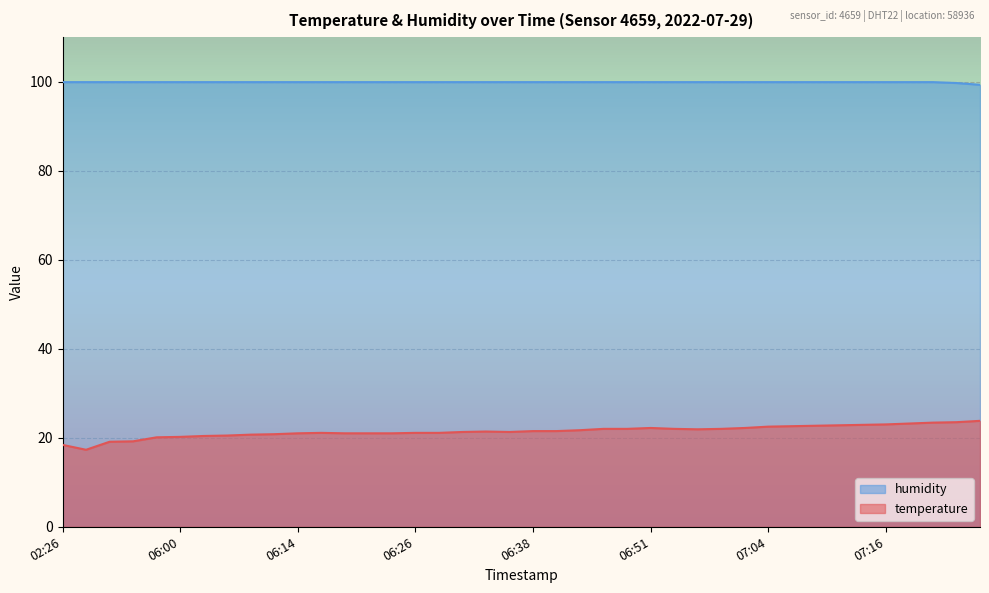

Is it true that temperature equals 36.2 at 06:21?

False